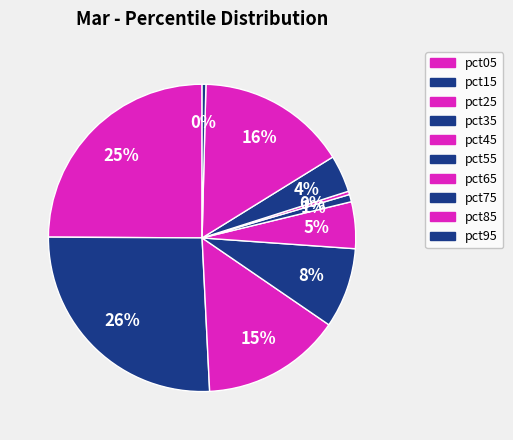

The pct75 slice represents 1% of the pie. True or false?

False